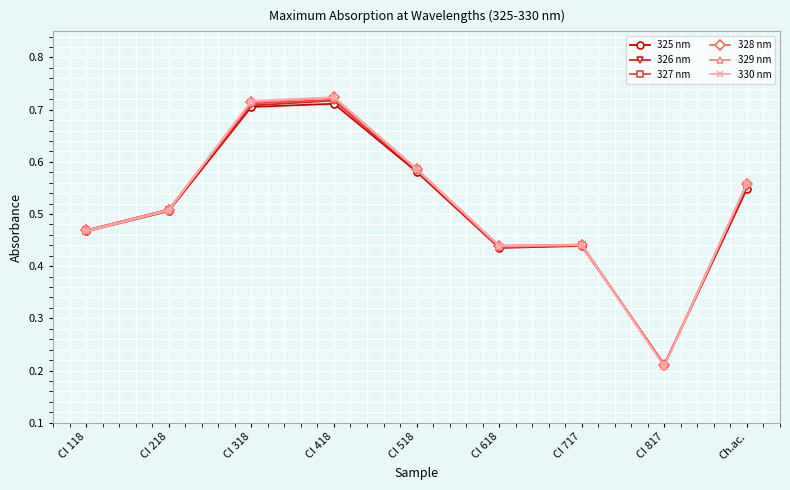

At which category does the chart reach its minimum across all series?

CI 817